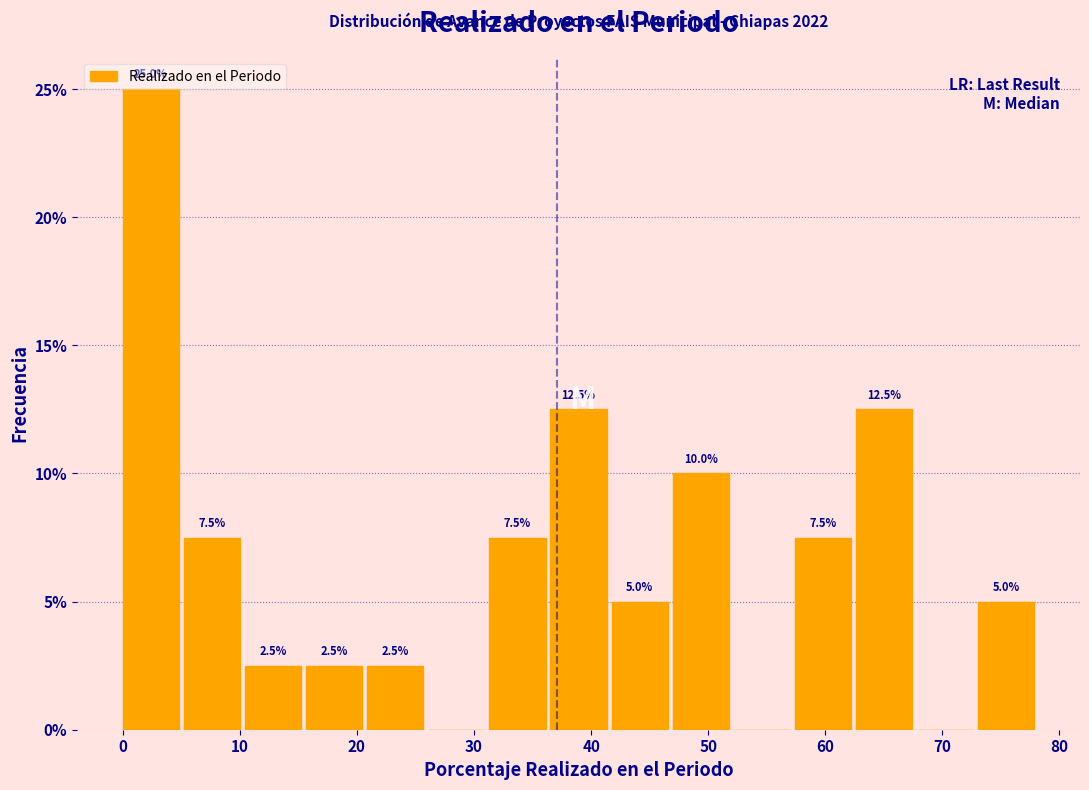

Over which range of the x-axis is the bar tallest?

0 to 5